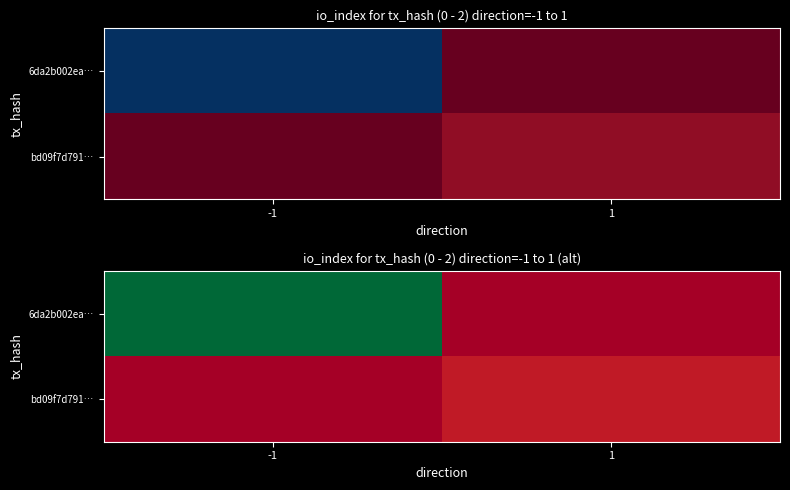

List the labels in order of bd09f7d791… value, largest first.

1, -1